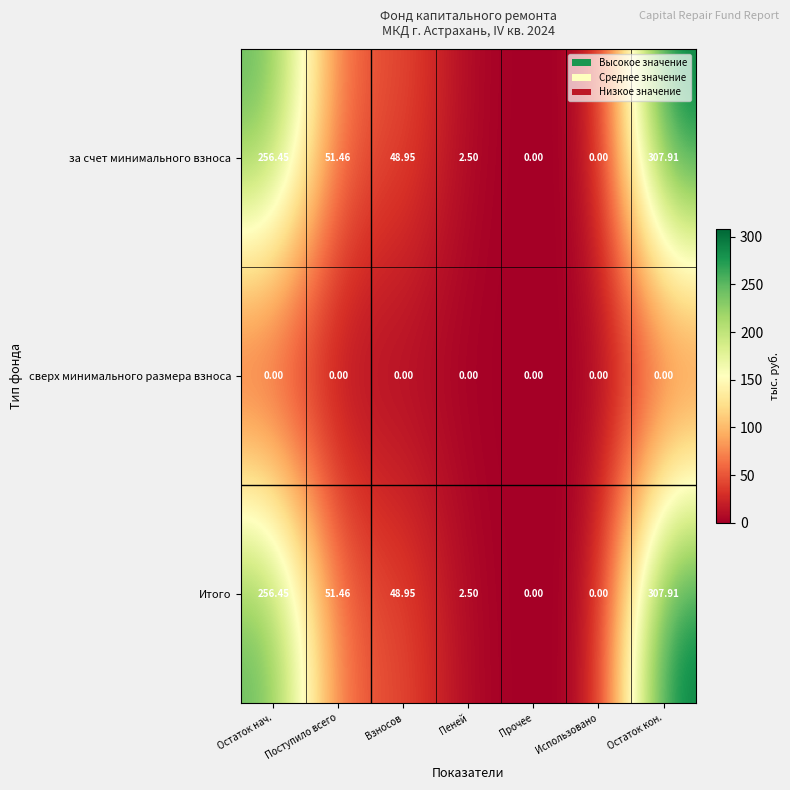

At which label does Итого first exceed 48?

Остаток нач.